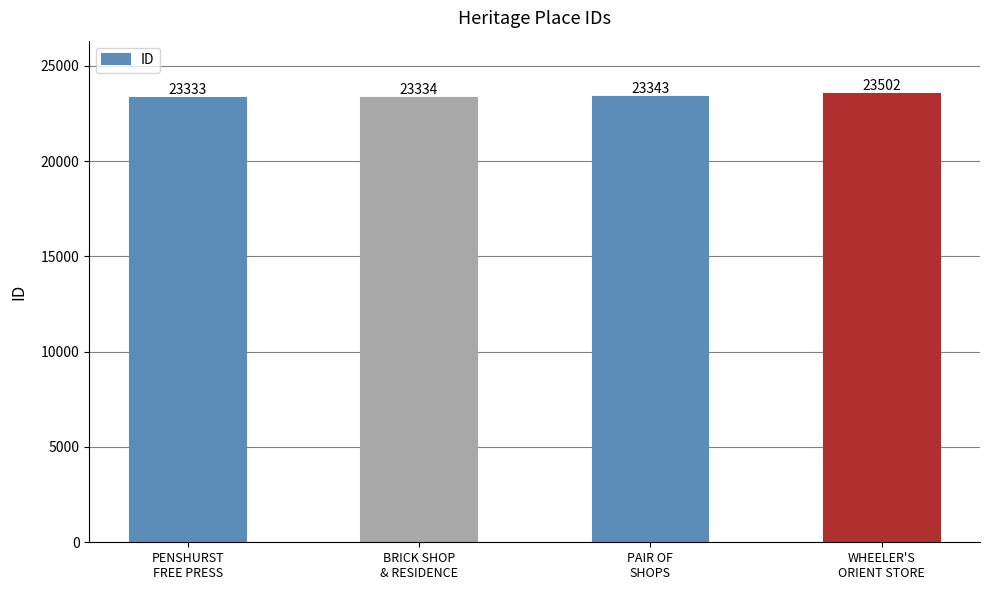

What is the label of the 2nd bar from the left?

BRICK SHOP
& RESIDENCE